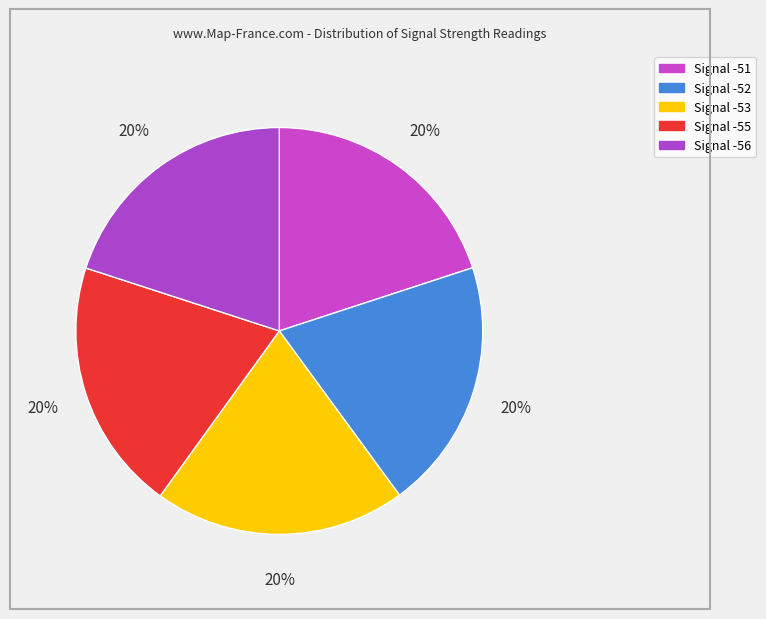

To the nearest percent, what is the average slice percentage?

20%